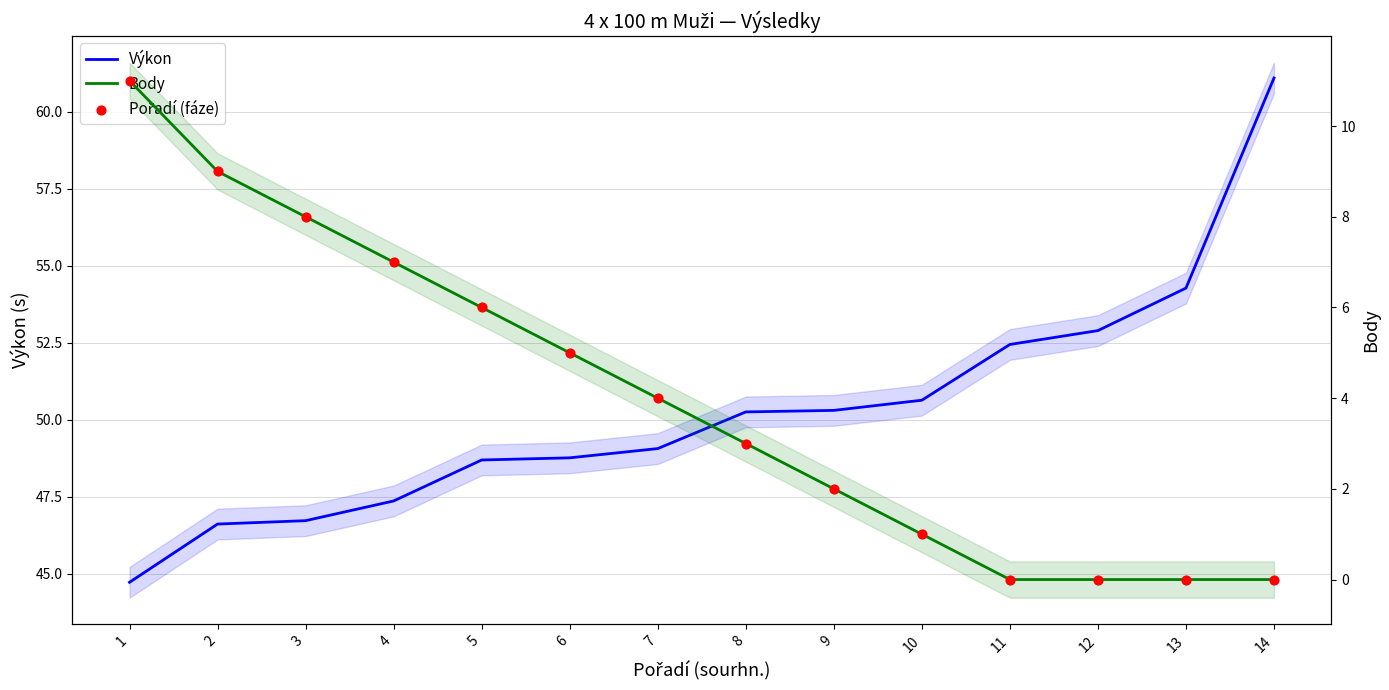

Which series has the largest Y range (max minus min)?

Výkon